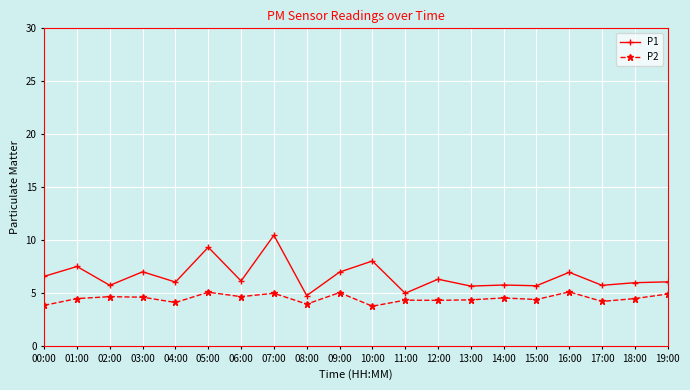

What position from the right is 04:00?

16